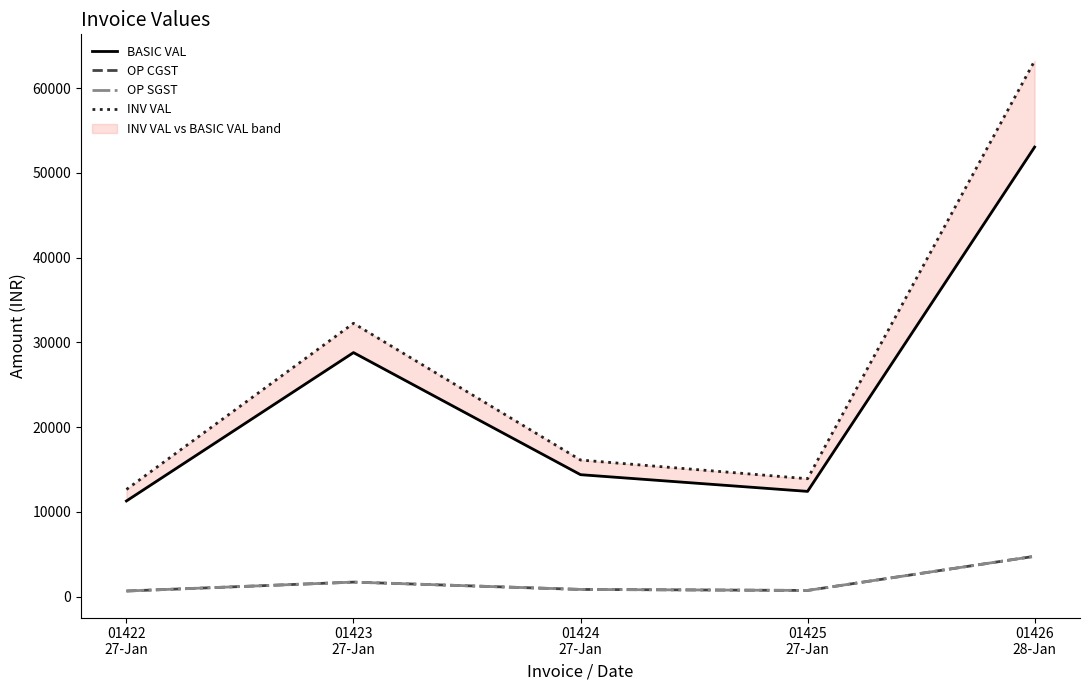

What is the value of the INV VAL point at the 2nd from the left?

32256.0